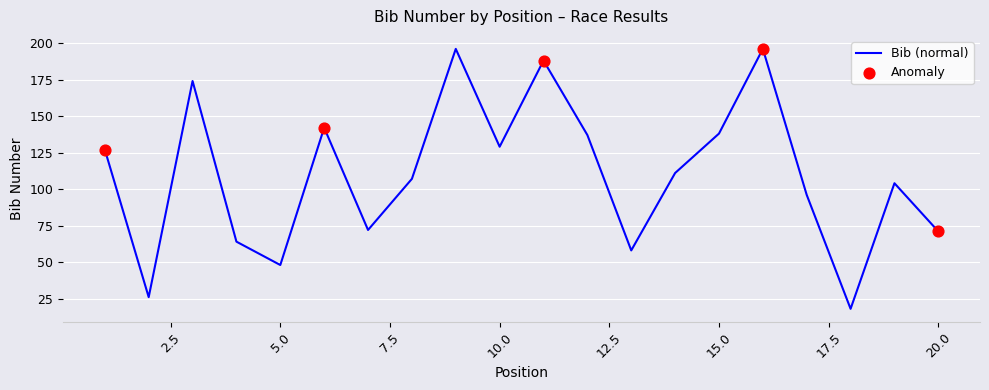

What is the minimum value shown in the chart?

18